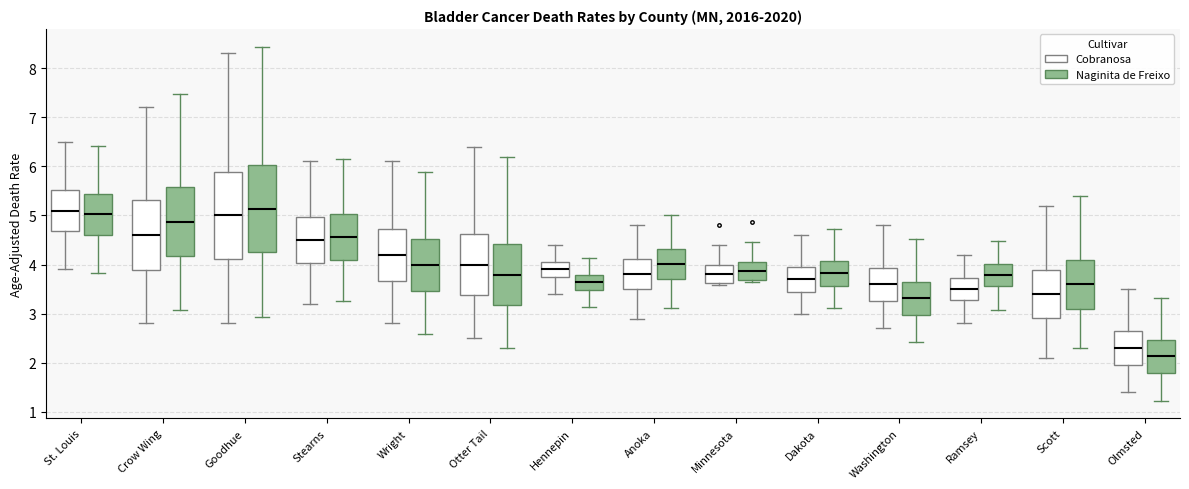

Reading left to right, transcribe this box plot: for each box, give where its median line is, the range the box spans, and where its two whiskers end, as read against the y-axis. The values are not printed on the chart, so give them approximately, as read against the axis.

St. Louis (Cobranosa): median 5.1, box 4.7 to 5.5, whiskers 3.9 to 6.5
St. Louis (Naginita de Freixo): median 5.0, box 4.6 to 5.4, whiskers 3.8 to 6.4
Crow Wing (Cobranosa): median 4.6, box 3.9 to 5.3, whiskers 2.8 to 7.2
Crow Wing (Naginita de Freixo): median 4.9, box 4.2 to 5.6, whiskers 3.1 to 7.5
Goodhue (Cobranosa): median 5.0, box 4.1 to 5.9, whiskers 2.8 to 8.3
Goodhue (Naginita de Freixo): median 5.1, box 4.3 to 6.0, whiskers 2.9 to 8.4
Stearns (Cobranosa): median 4.5, box 4.0 to 5.0, whiskers 3.2 to 6.1
Stearns (Naginita de Freixo): median 4.6, box 4.1 to 5.0, whiskers 3.3 to 6.2
Wright (Cobranosa): median 4.2, box 3.7 to 4.7, whiskers 2.8 to 6.1
Wright (Naginita de Freixo): median 4.0, box 3.5 to 4.5, whiskers 2.6 to 5.9
Otter Tail (Cobranosa): median 4.0, box 3.4 to 4.6, whiskers 2.5 to 6.4
Otter Tail (Naginita de Freixo): median 3.8, box 3.2 to 4.4, whiskers 2.3 to 6.2
Hennepin (Cobranosa): median 3.9, box 3.7 to 4.1, whiskers 3.4 to 4.4
Hennepin (Naginita de Freixo): median 3.6, box 3.5 to 3.8, whiskers 3.1 to 4.1
Anoka (Cobranosa): median 3.8, box 3.5 to 4.1, whiskers 2.9 to 4.8
Anoka (Naginita de Freixo): median 4.0, box 3.7 to 4.3, whiskers 3.1 to 5.0
Minnesota (Cobranosa): median 3.8, box 3.6 to 4.0, whiskers 3.6 to 4.4
Minnesota (Naginita de Freixo): median 3.9, box 3.7 to 4.1, whiskers 3.7 to 4.5
Dakota (Cobranosa): median 3.7, box 3.4 to 4.0, whiskers 3.0 to 4.6
Dakota (Naginita de Freixo): median 3.8, box 3.6 to 4.1, whiskers 3.1 to 4.7
Washington (Cobranosa): median 3.6, box 3.3 to 3.9, whiskers 2.7 to 4.8
Washington (Naginita de Freixo): median 3.3, box 3.0 to 3.6, whiskers 2.4 to 4.5
Ramsey (Cobranosa): median 3.5, box 3.3 to 3.7, whiskers 2.8 to 4.2
Ramsey (Naginita de Freixo): median 3.8, box 3.6 to 4.0, whiskers 3.1 to 4.5
Scott (Cobranosa): median 3.4, box 2.9 to 3.9, whiskers 2.1 to 5.2
Scott (Naginita de Freixo): median 3.6, box 3.1 to 4.1, whiskers 2.3 to 5.4
Olmsted (Cobranosa): median 2.3, box 2.0 to 2.6, whiskers 1.4 to 3.5
Olmsted (Naginita de Freixo): median 2.1, box 1.8 to 2.5, whiskers 1.2 to 3.3